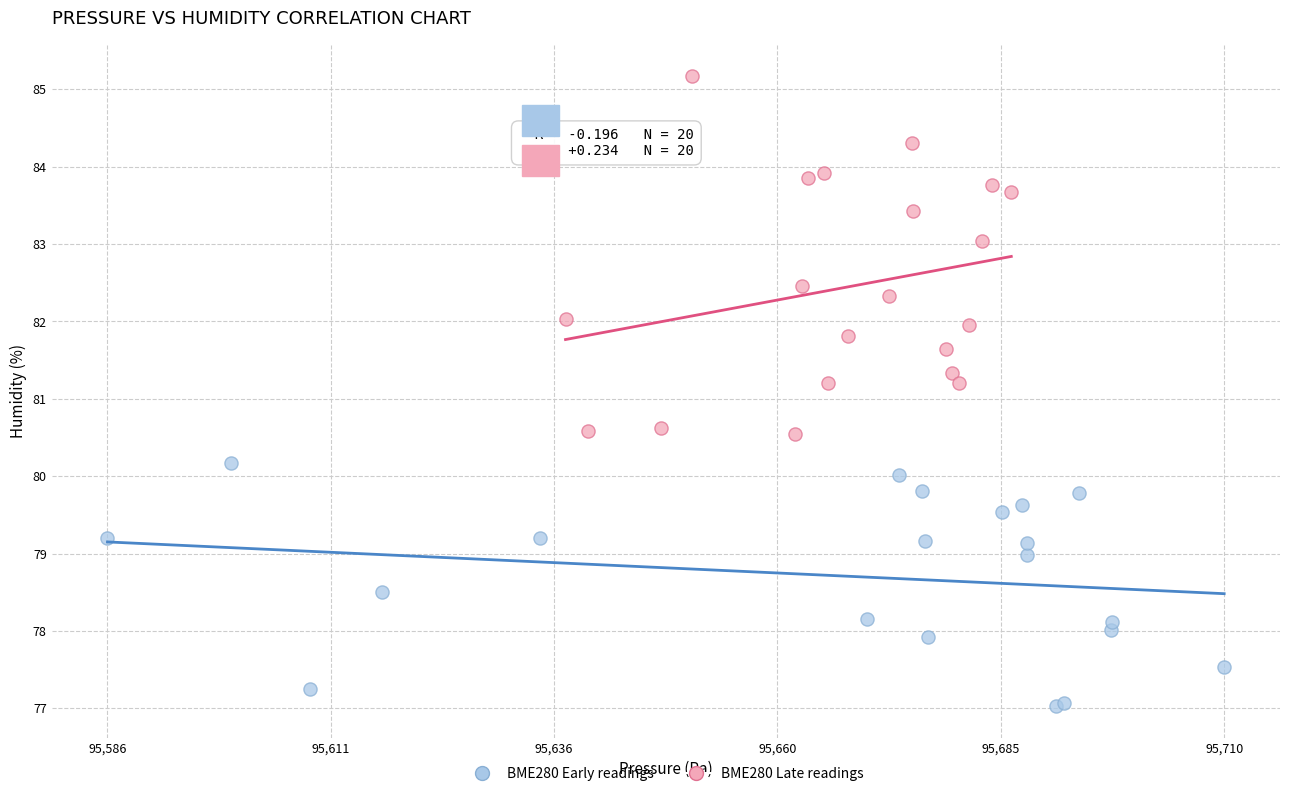

Which series reaches the minimum Y coordinate?

BME280 Early readings